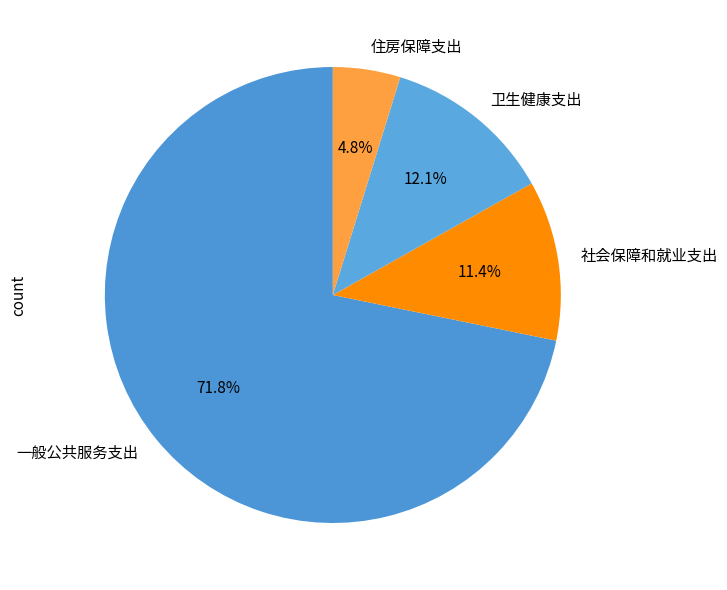

Does 卫生健康支出 represent more than half of the total?

No